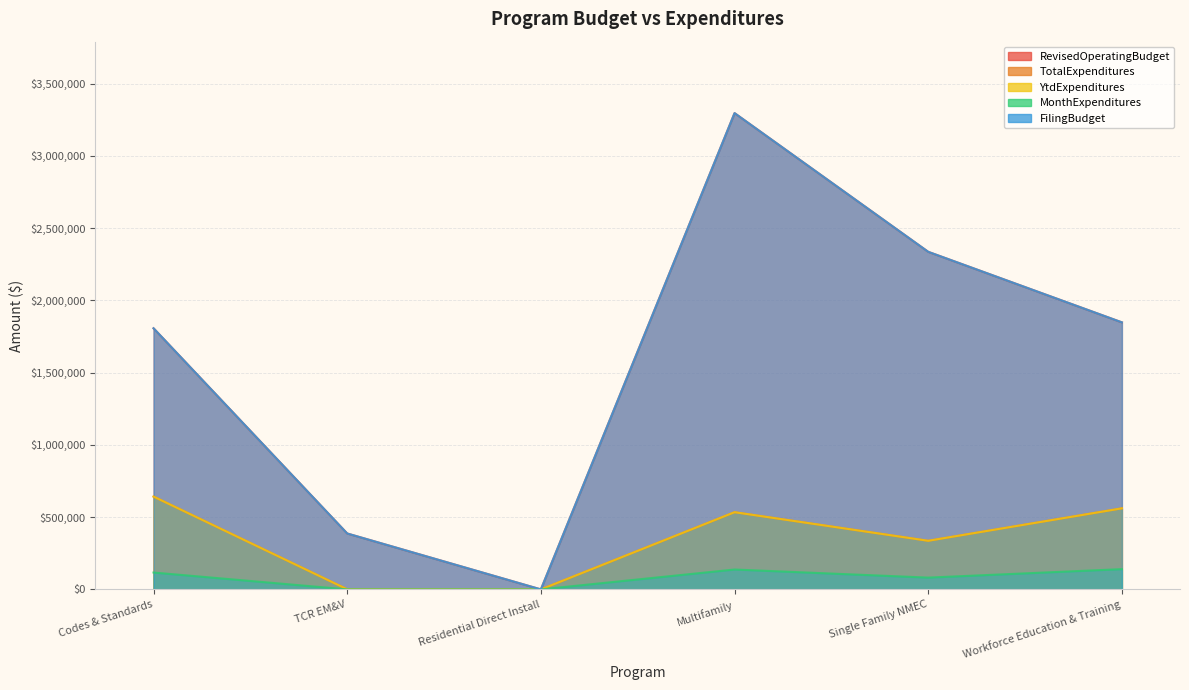

List the series in order of their peak value, highest first.

RevisedOperatingBudget, FilingBudget, TotalExpenditures, YtdExpenditures, MonthExpenditures